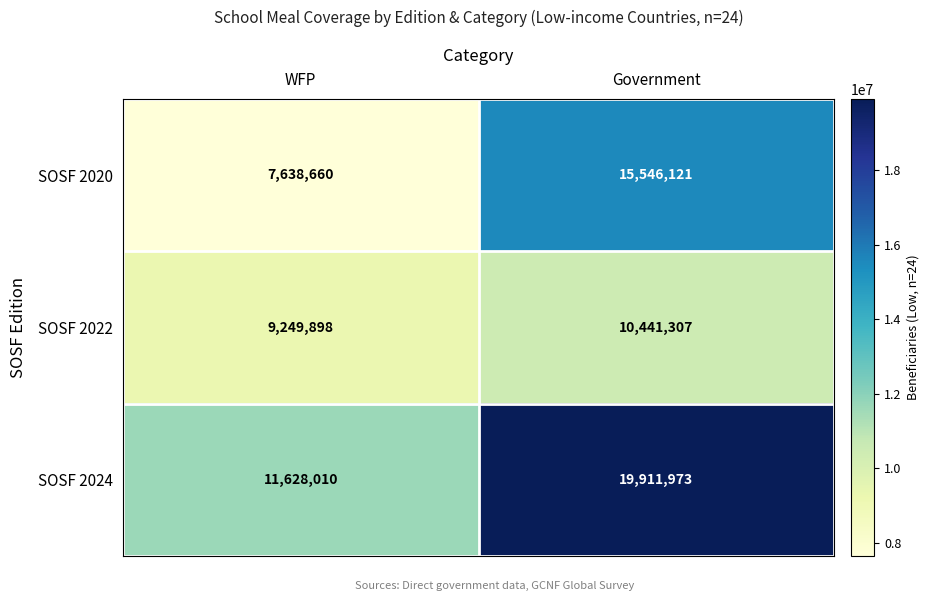

What is the minimum value shown in the chart?

7638660